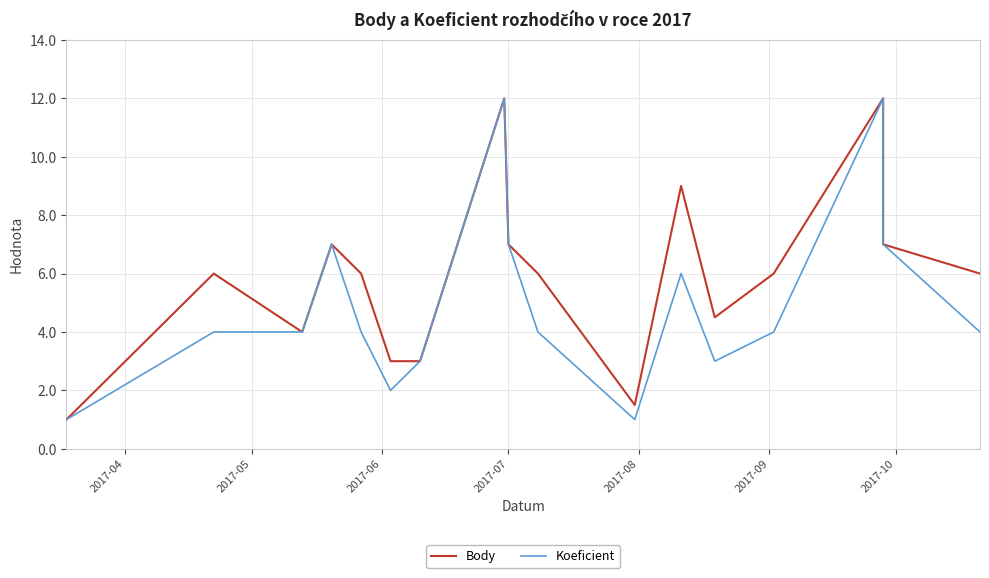

What position from the left is 2017-07?

4